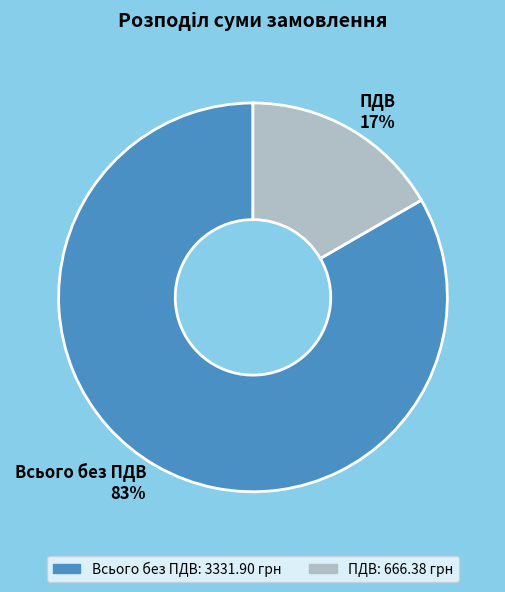

How many segments does this pie chart have?

2